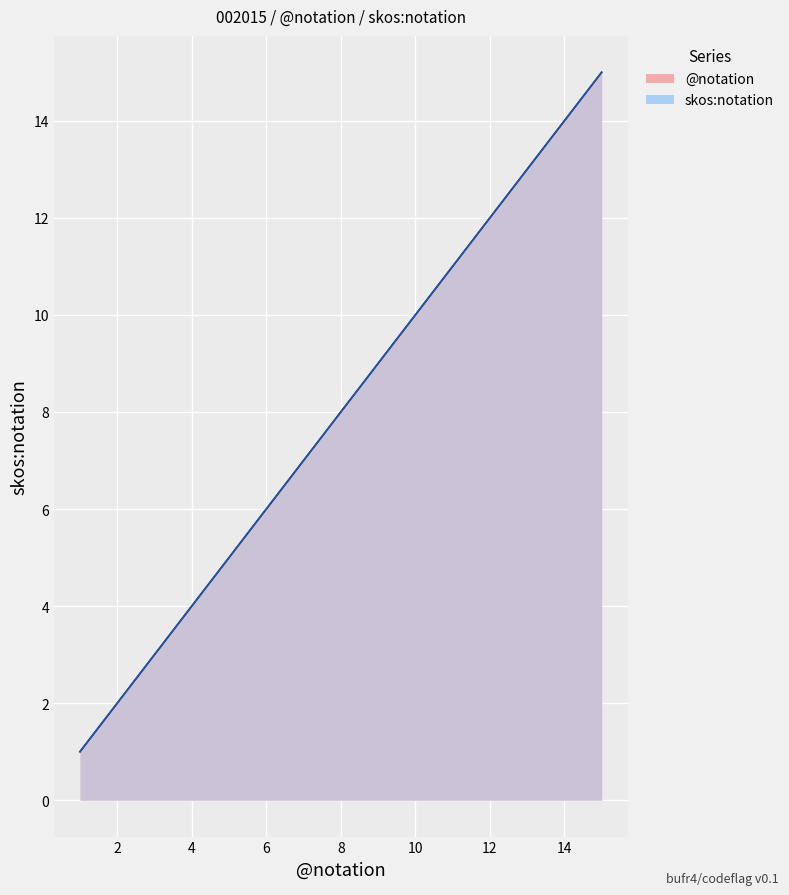

True or false: @notation and skos:notation intersect in this chart.

False